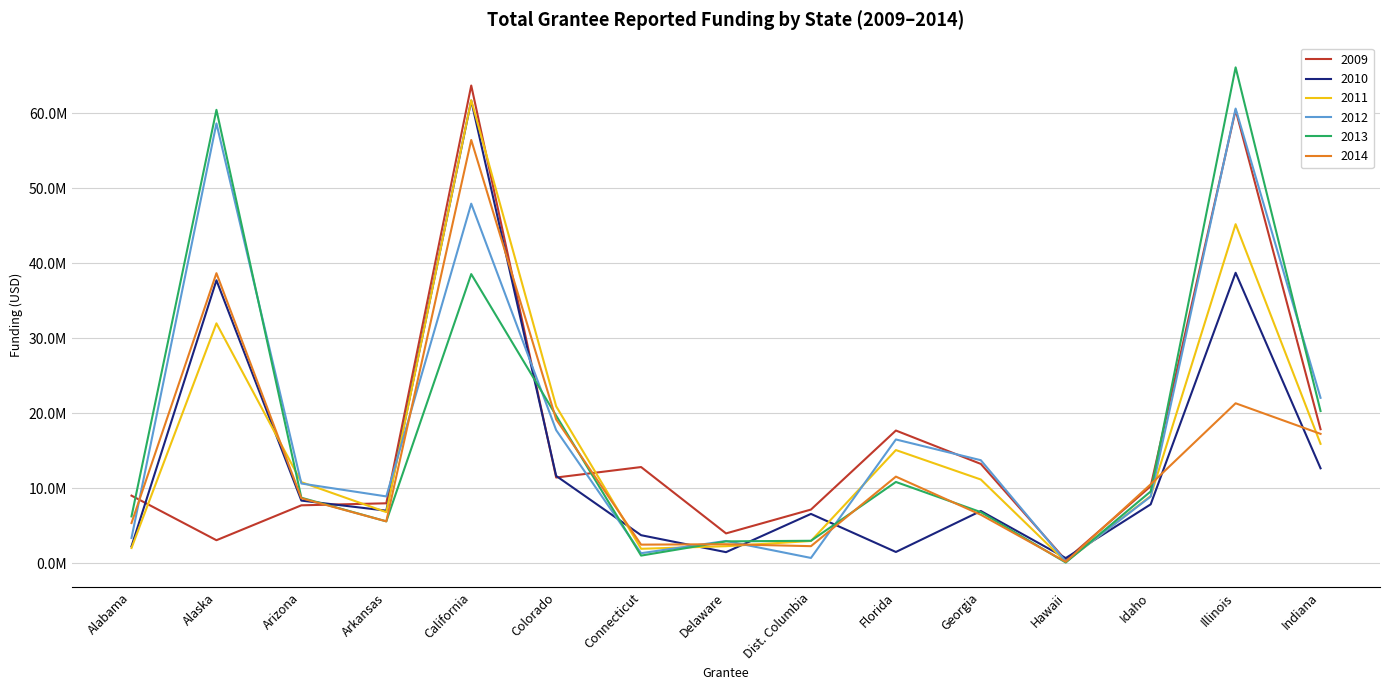

The value of 2009 at California is 22081526. True or false?

False